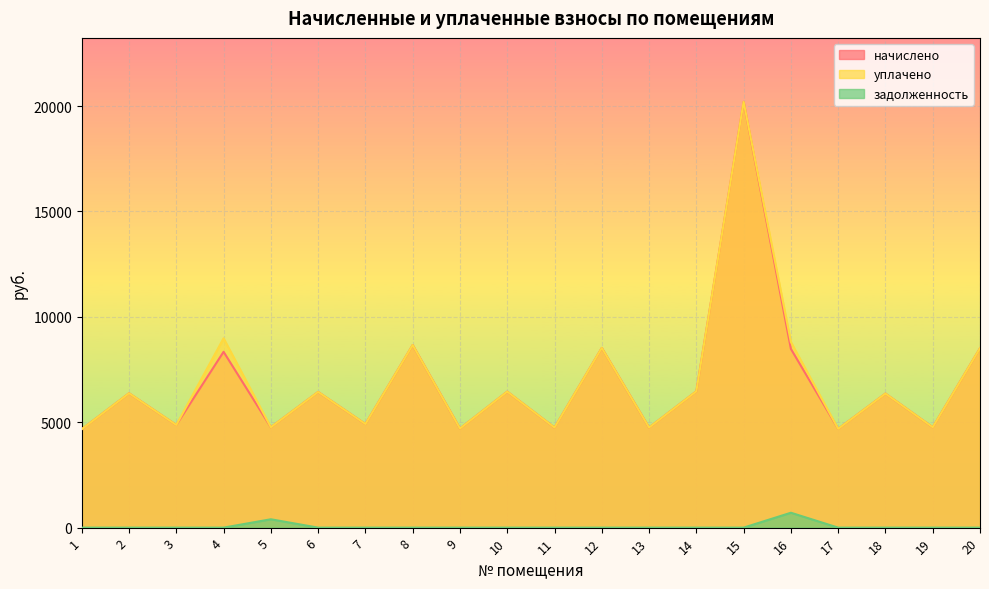

At which label does задолженность reach its peak?

16